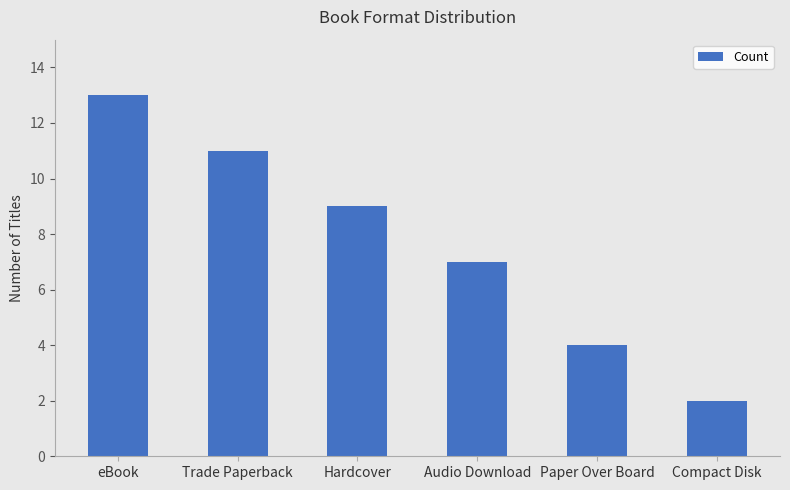

What is the value of the 4th bar from the left?

7